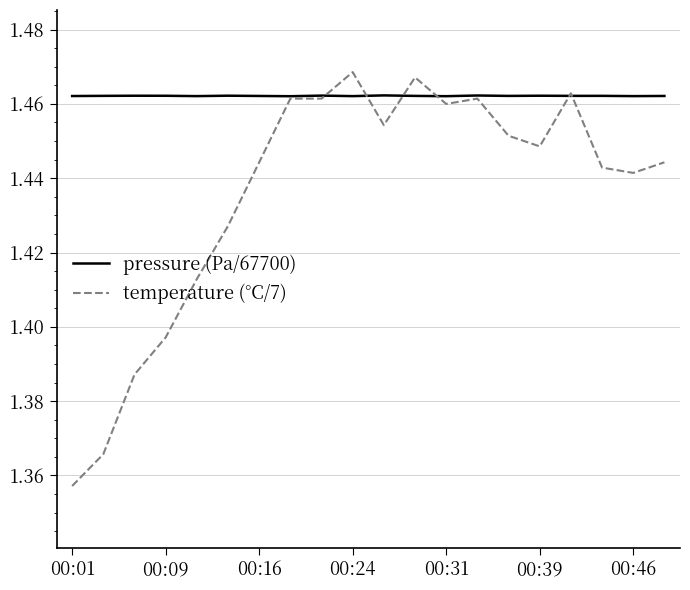

Which series has the largest total across all categories?

pressure (Pa/67700)